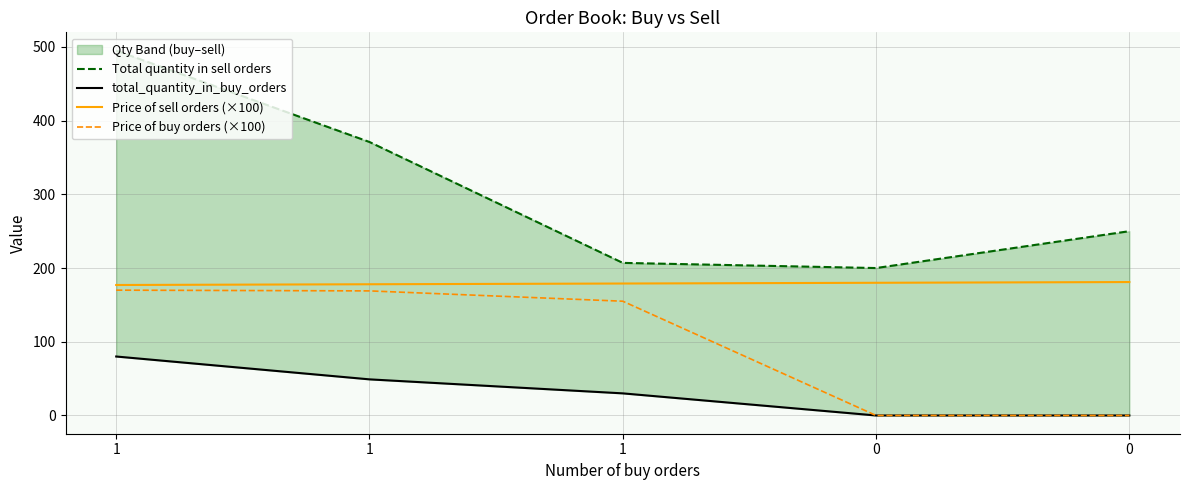

Reading left to right, transcribe all the data shown in this chart.

Total quantity in sell orders: 495	371	207	200	250
total_quantity_in_buy_orders: 80	49	30	0	0
Price of sell orders (×100): 177	178	179	180	181
Price of buy orders (×100): 170	169	155	0	0